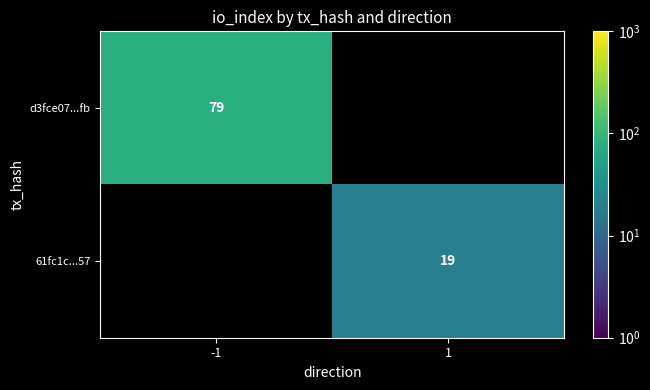

True or false: 61fc1c...57 has a value of 11 at 1.

False